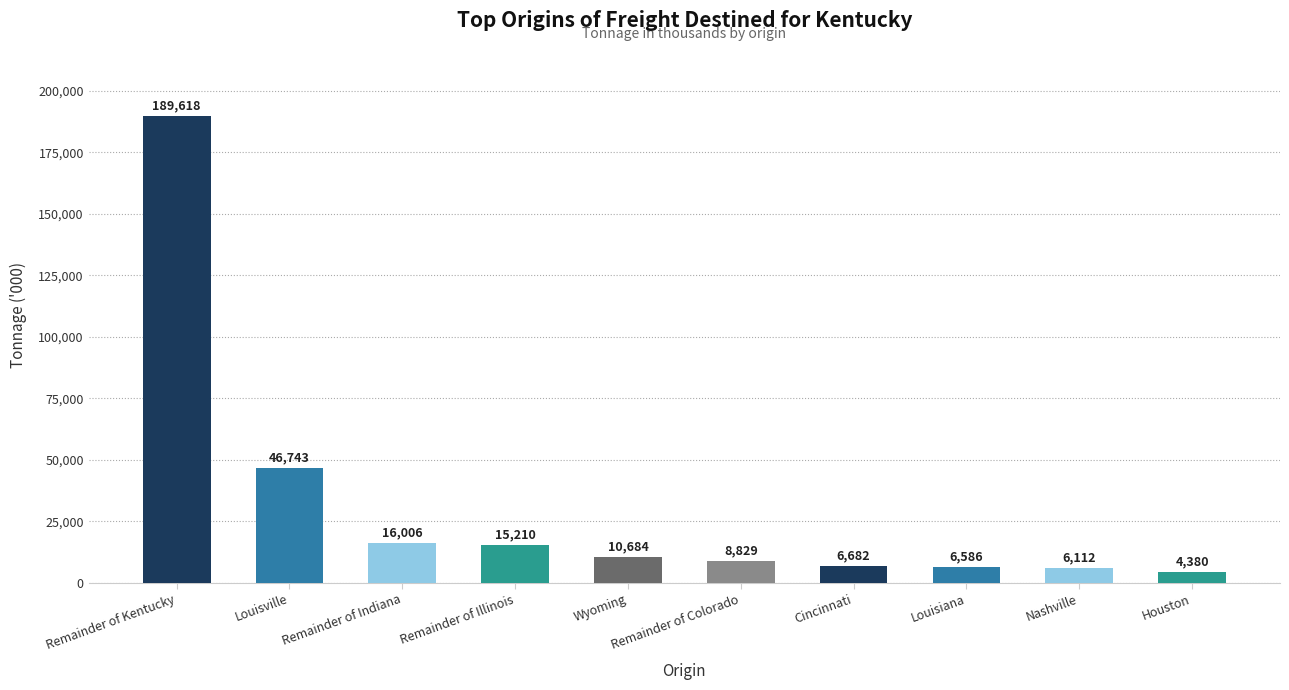

What is the label of the 10th bar from the left?

Houston